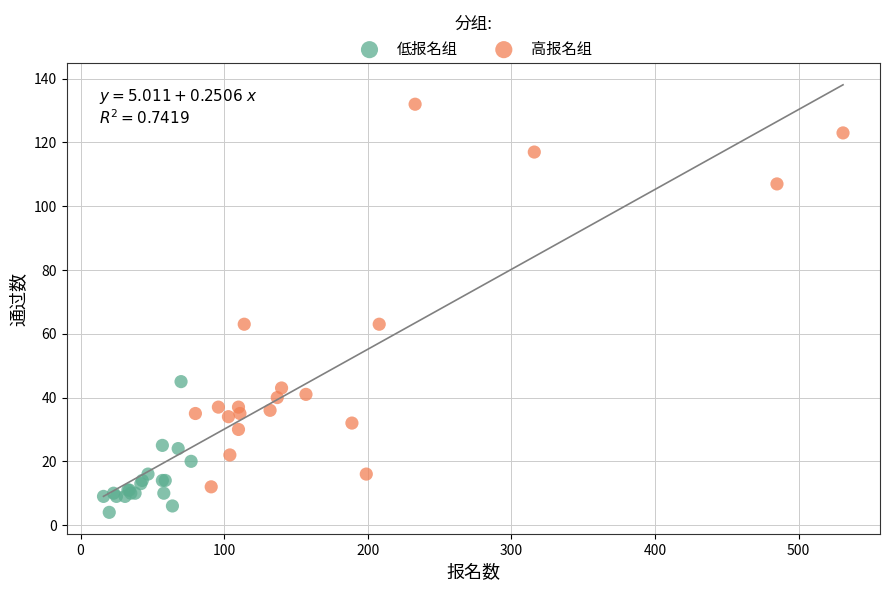

Which series contains the lowest Y value?

低报名组